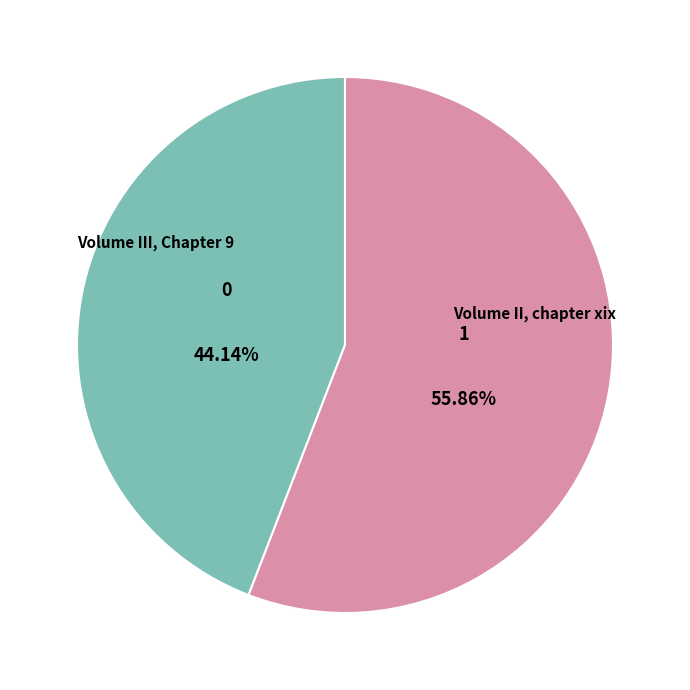

Is there any slice that represents more than half of the pie?

Yes